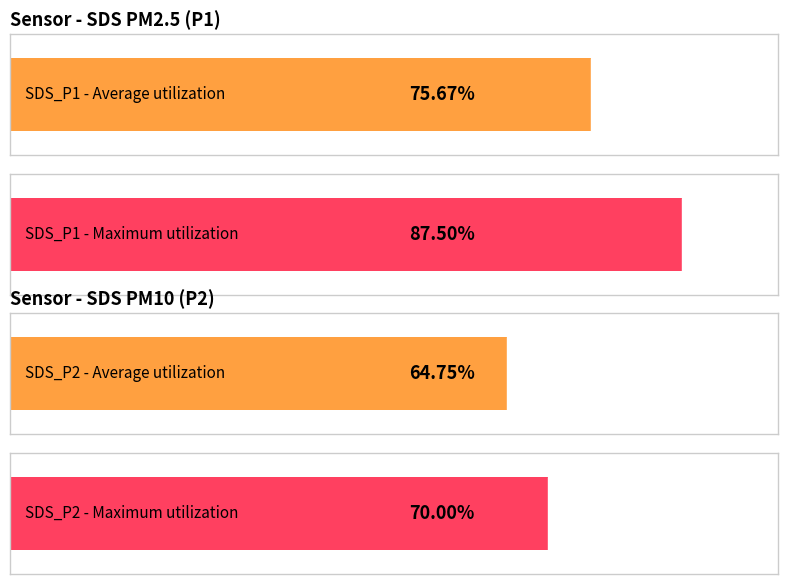

Rank the series by their average value, from lowest to highest.

SDS_P2, SDS_P1